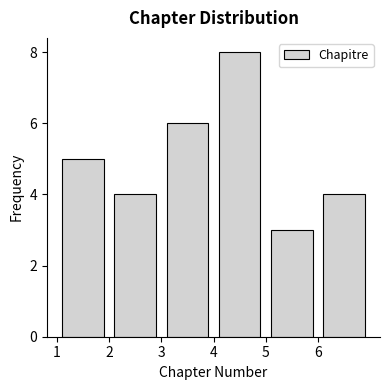

How tall is the bar that spans 2 to 3 on the x-axis? The values are not printed on the chart, so give them approximately, as read against the axis.

4